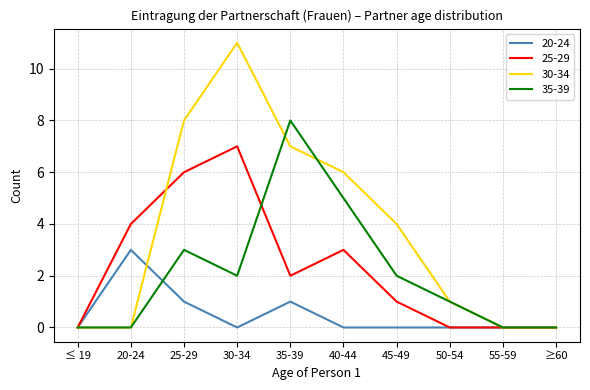

Between 25-29 and 30-34, which series saw the biggest shift?

30-34